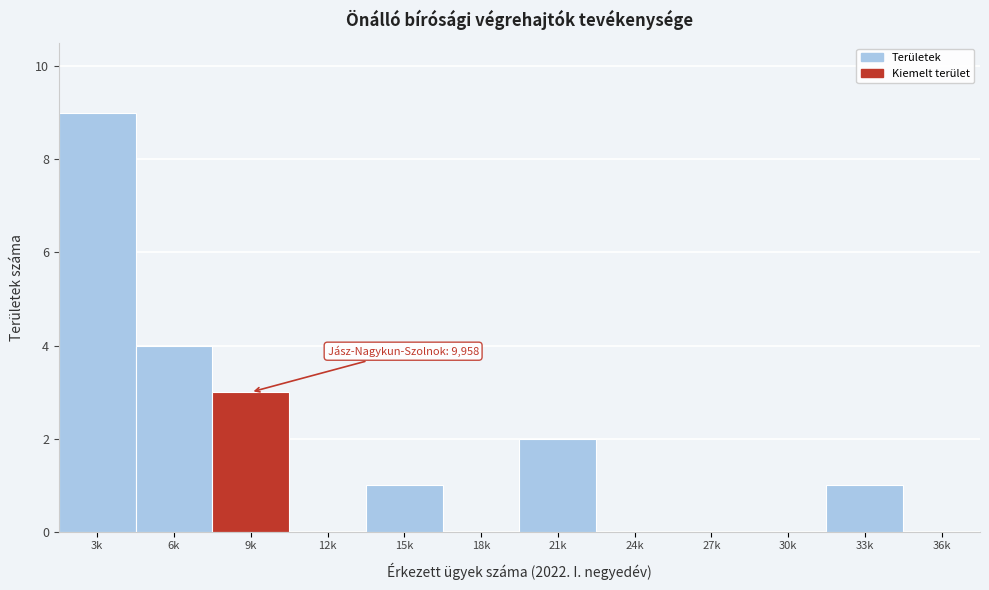

Reading right to left, what are all the values shown in this chart?

36k=0	33k=1	30k=0	27k=0	24k=0	21k=2	18k=0	15k=1	12k=0	9k=3	6k=4	3k=9